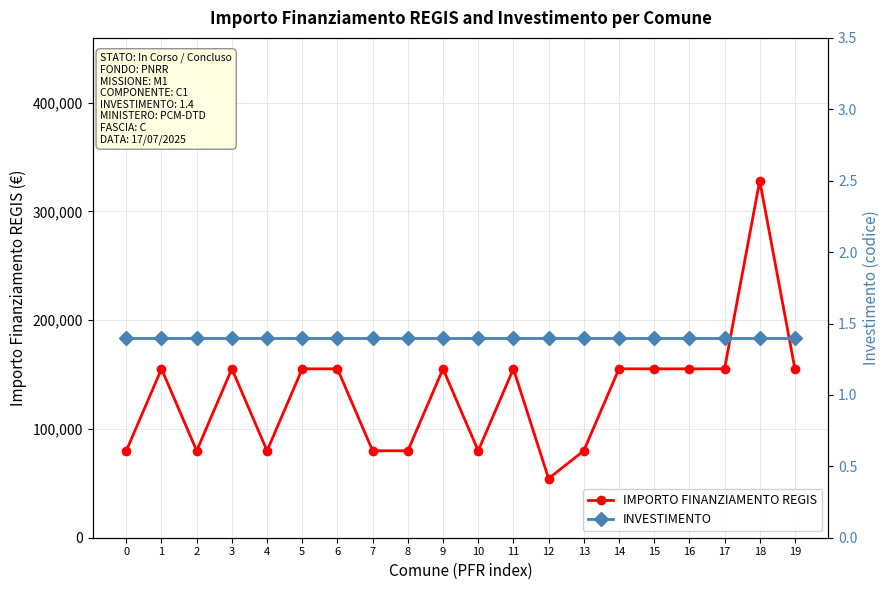

True or false: IMPORTO FINANZIAMENTO REGIS has a value of 79922.0 at 7.

True